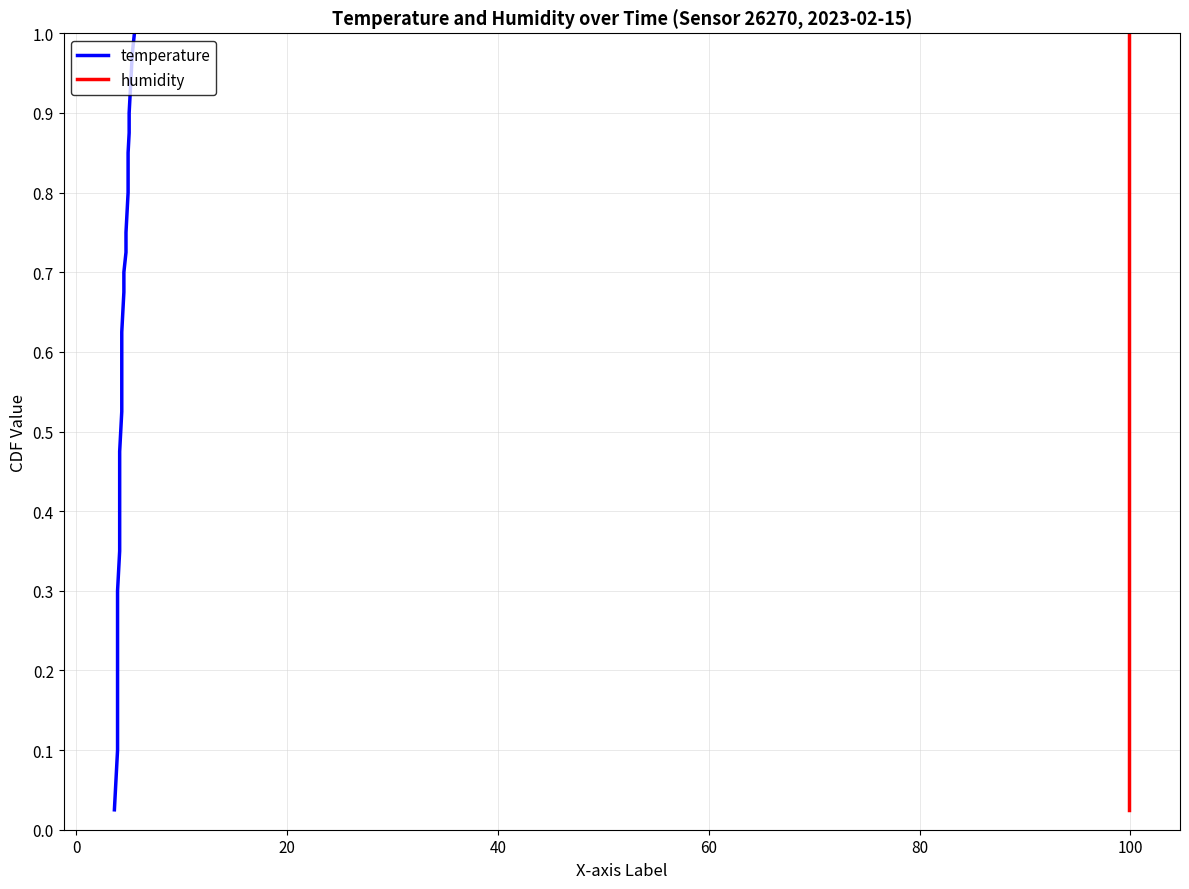

True or false: temperature and humidity intersect in this chart.

False